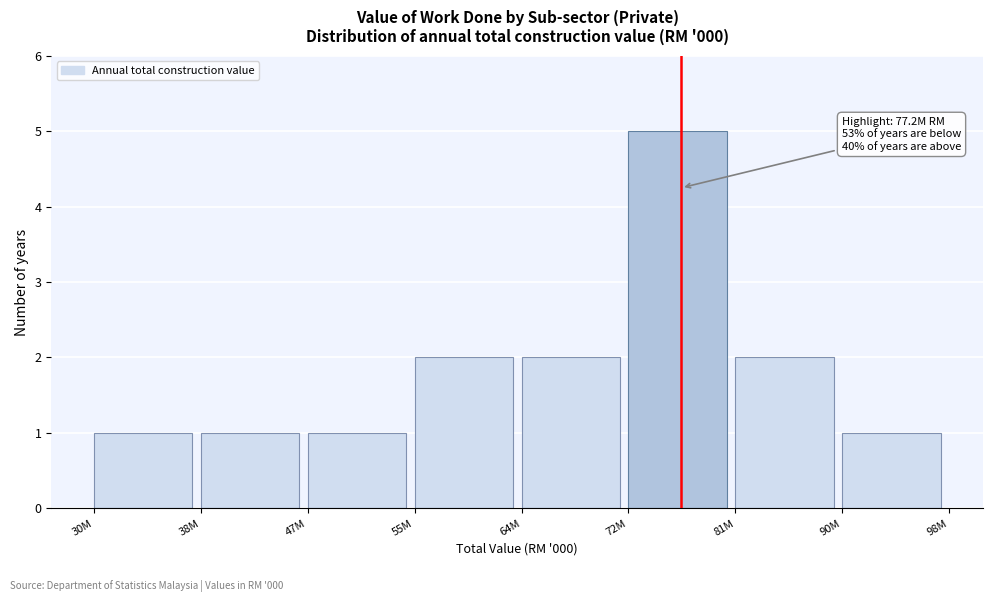

Reading left to right, extract all data points from this chart.

1	1	1	2	2	5	2	1